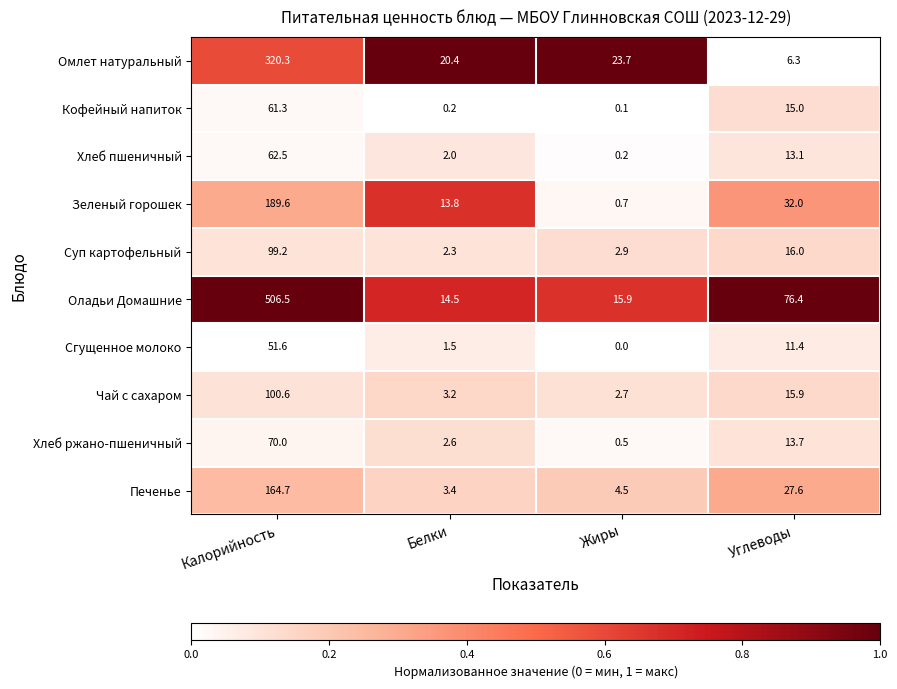

Rank the categories by Хлеб ржано-пшеничный value from highest to lowest.

Калорийность, Углеводы, Белки, Жиры